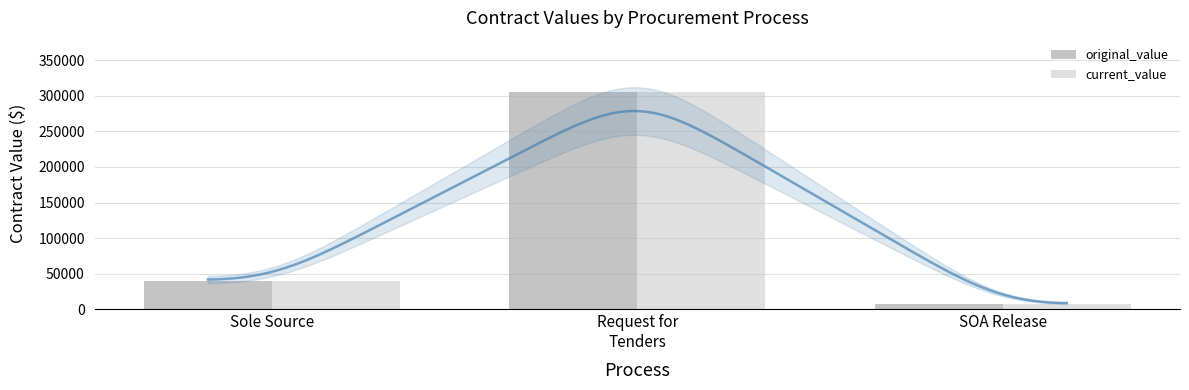

What is the label of the 1st bar from the right?

SOA Release